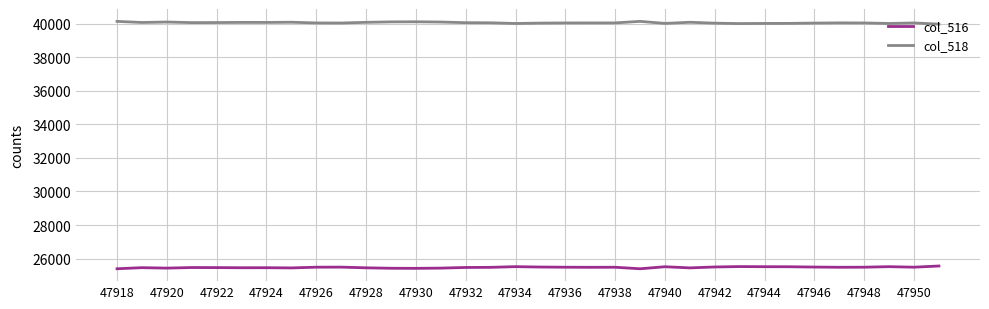

True or false: col_516 and col_518 cross at least once.

False